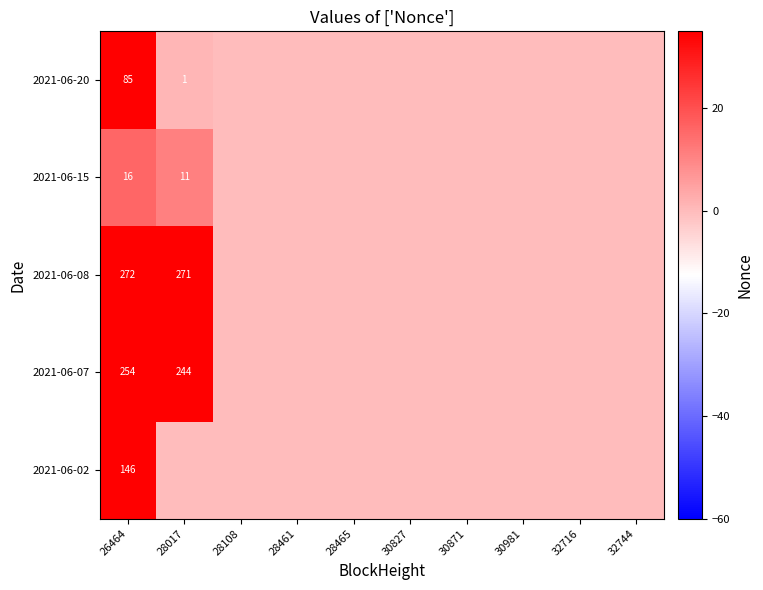

Which category has the highest value across all series?

26464